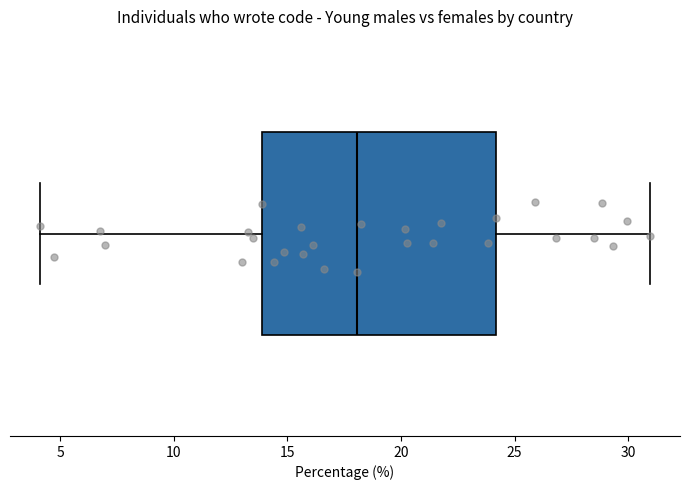

Where does the median line of the box sit on the x-axis? The values are not printed on the chart, so give them approximately, as read against the axis.

18